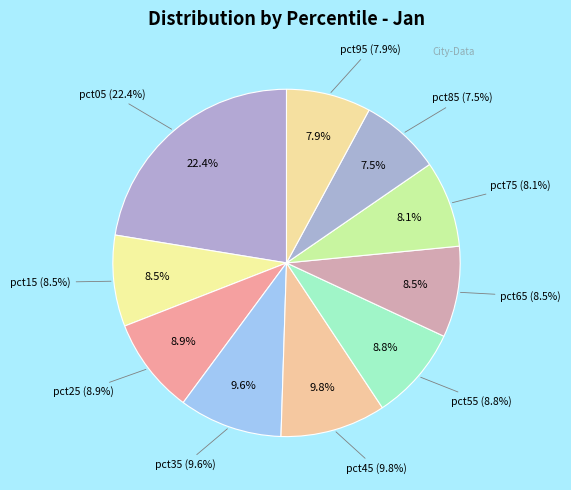

What percentage is NOT represented by pct75?

91.9%